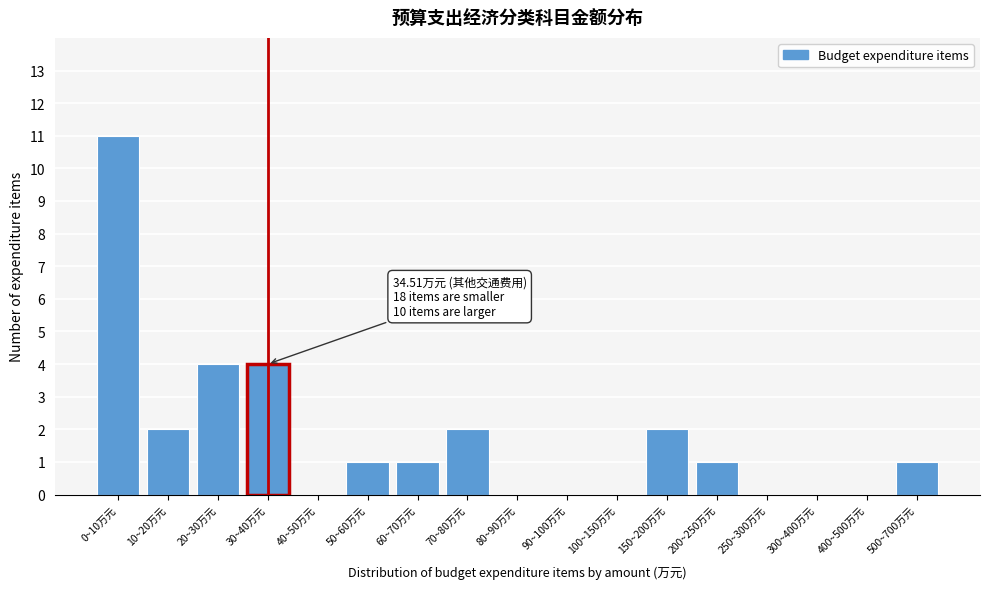

Reading left to right, extract all data points from this chart.

0~10万元=11	10~20万元=2	20~30万元=4	30~40万元=4	40~50万元=0	50~60万元=1	60~70万元=1	70~80万元=2	80~90万元=0	90~100万元=0	100~150万元=0	150~200万元=2	200~250万元=1	250~300万元=0	300~400万元=0	400~500万元=0	500~700万元=1